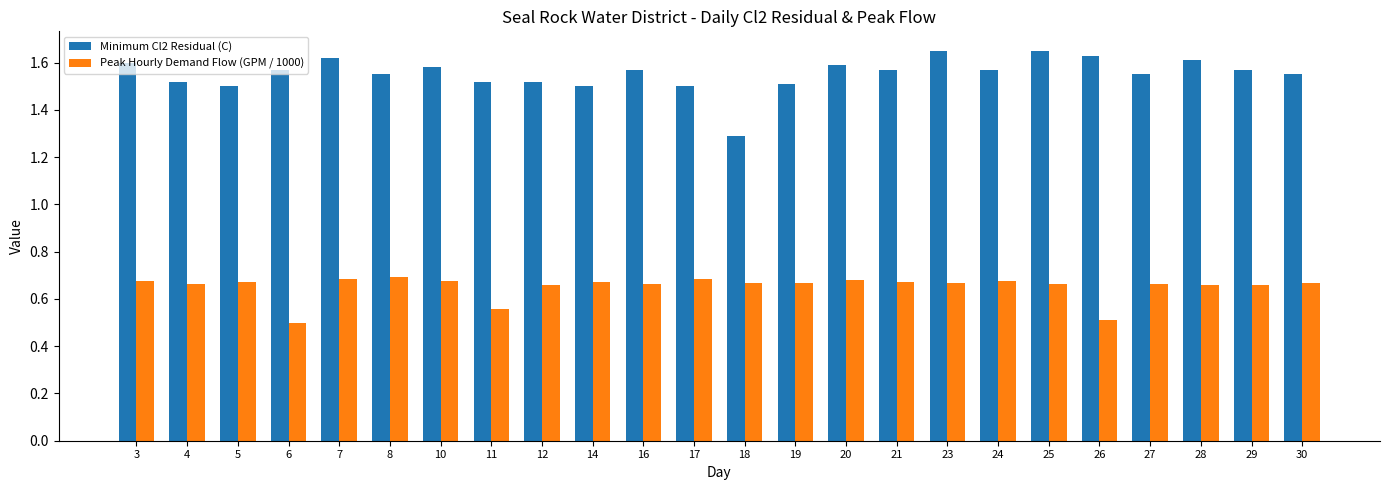

List the series in order of their overall mean, highest first.

Minimum Cl2 Residual (C), Peak Hourly Demand Flow (GPM / 1000)